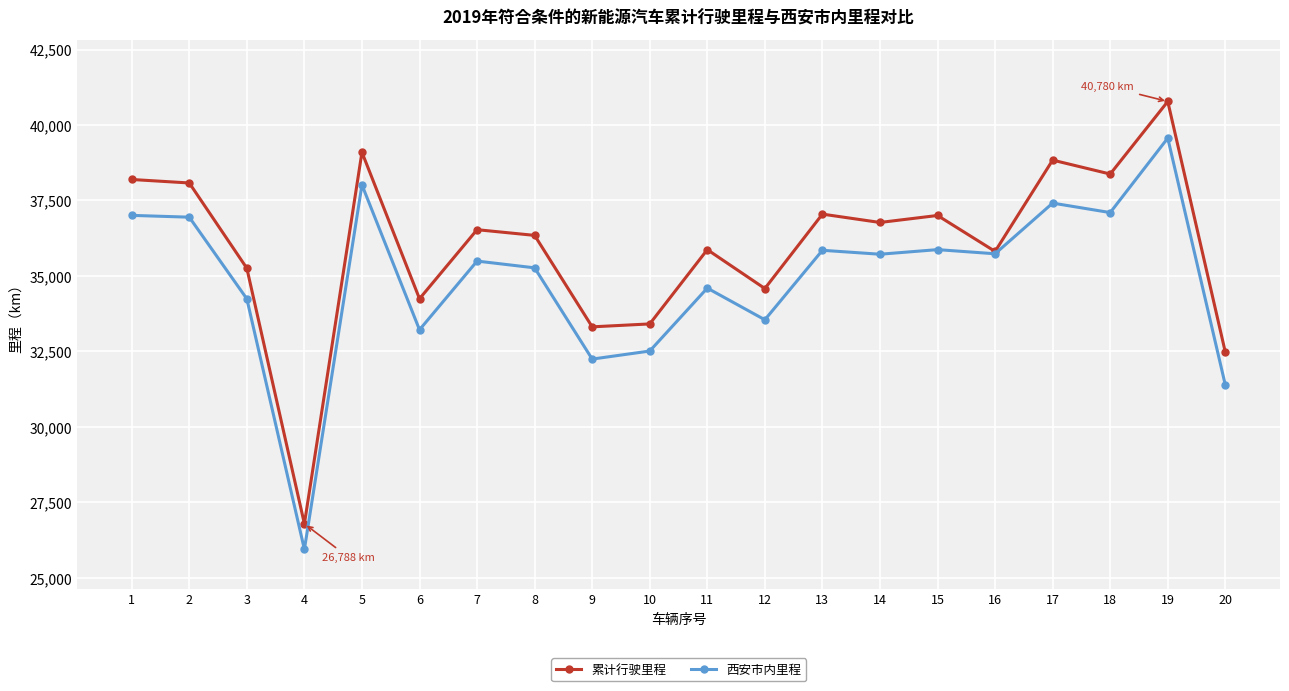

How many distinct data groups are displayed?

2